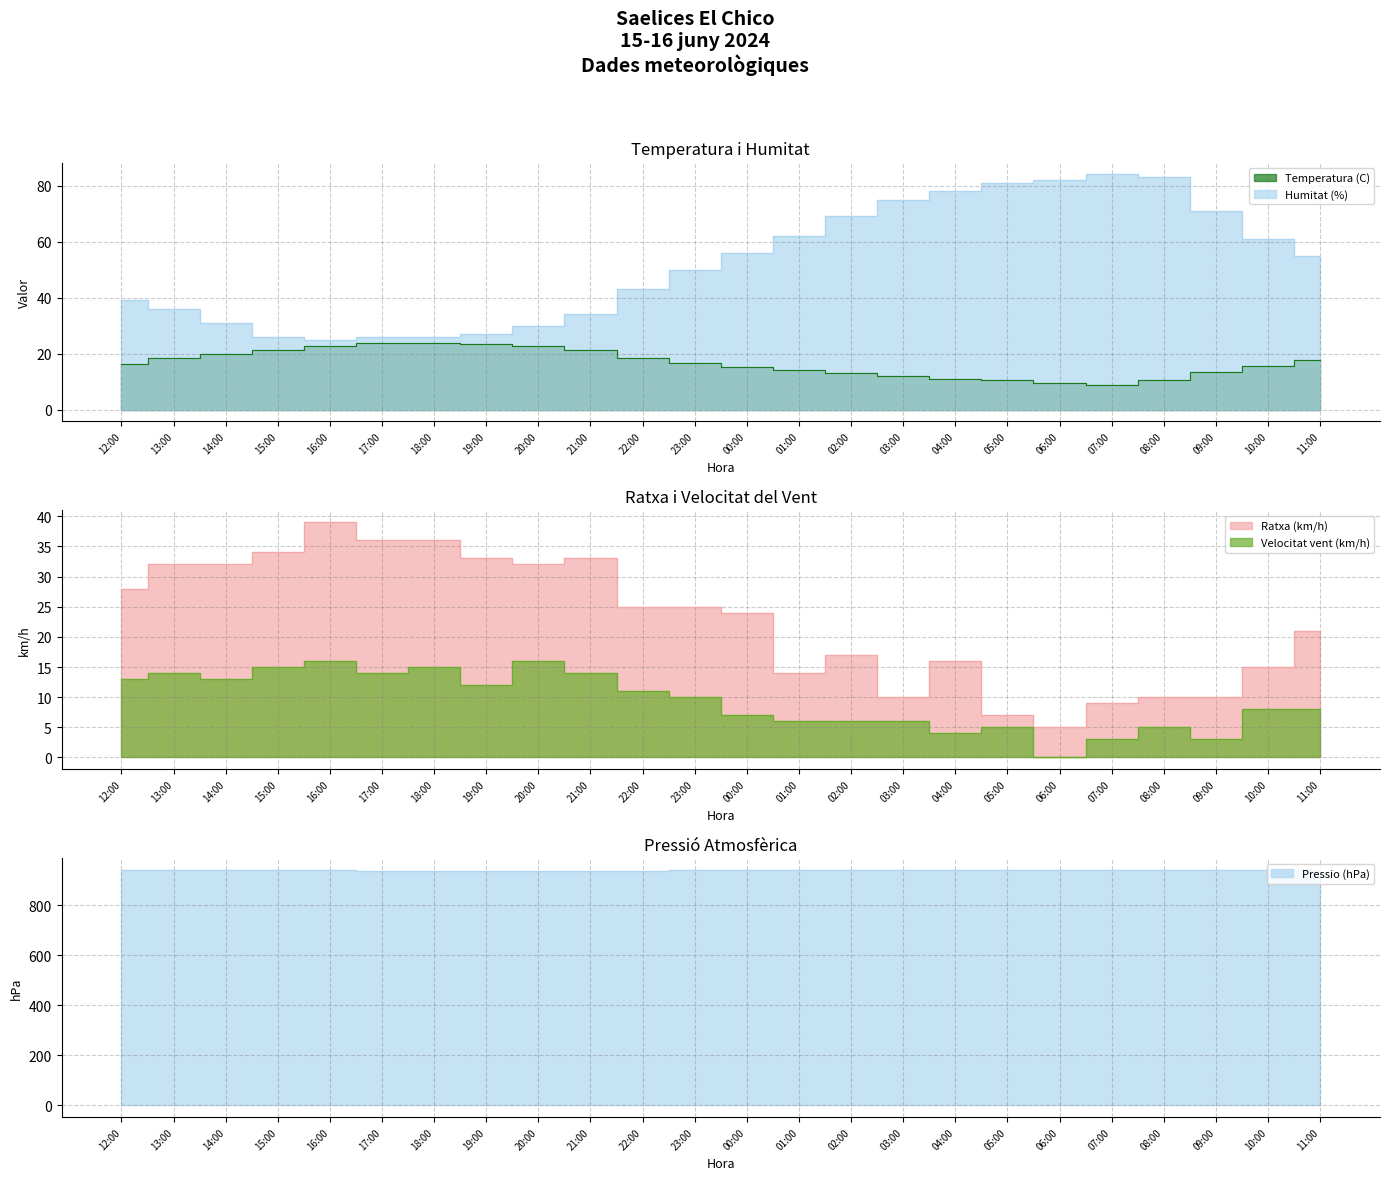

What is the total value across all series at 15:00?

1035.0